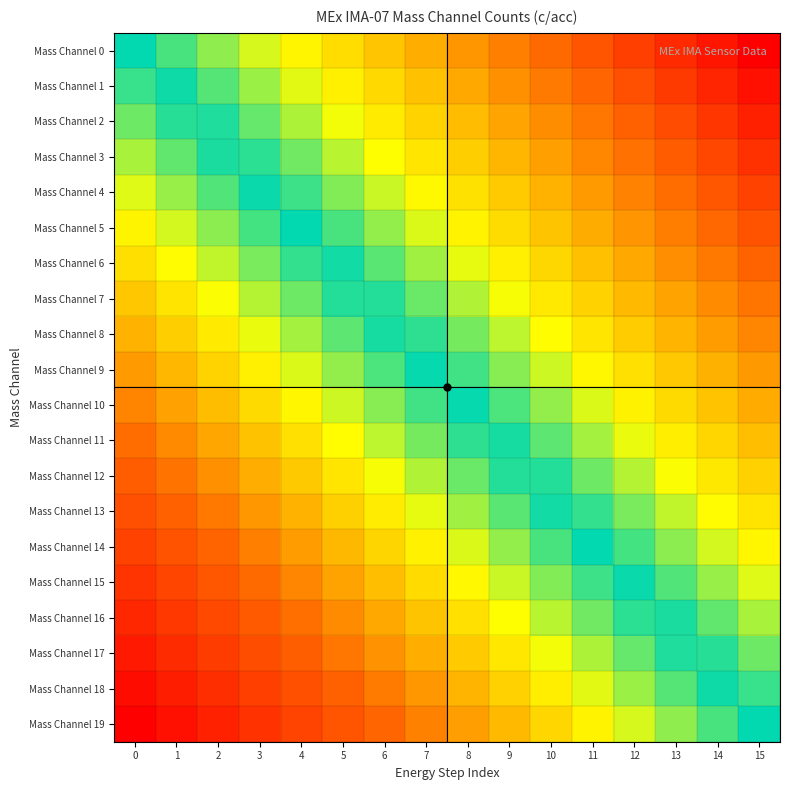

How many data points does each series have?

16